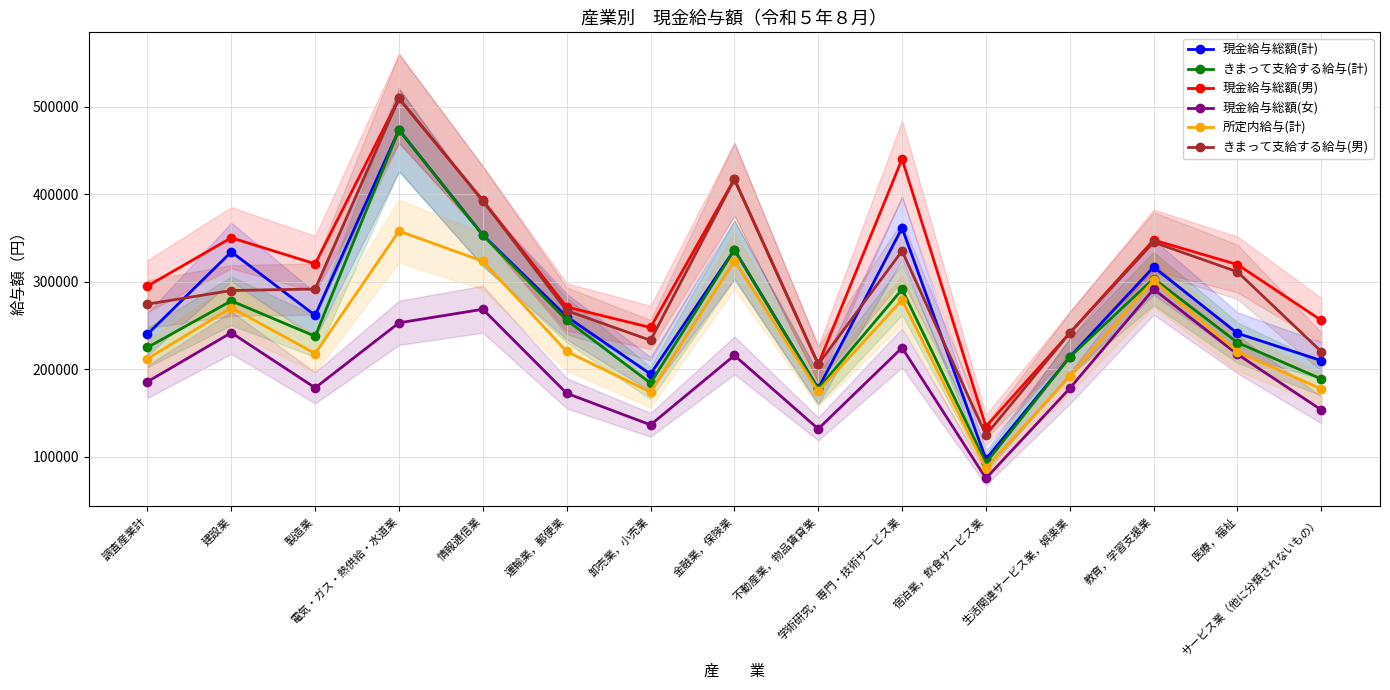

What position from the left is 医療，福祉?

14